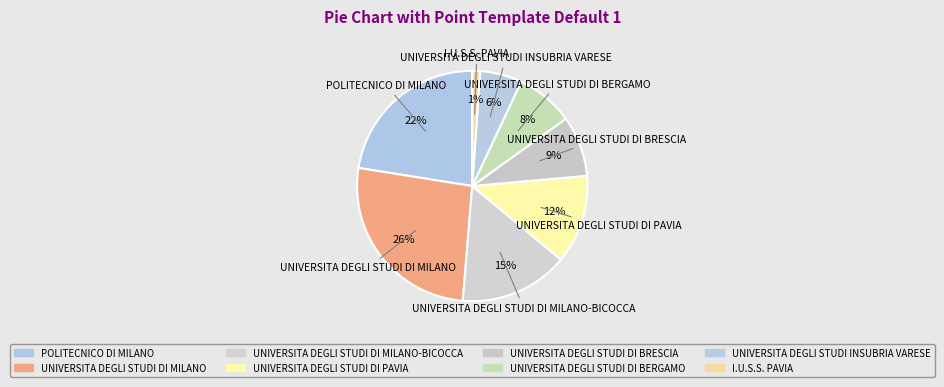

Count the number of slices in the pie.

8